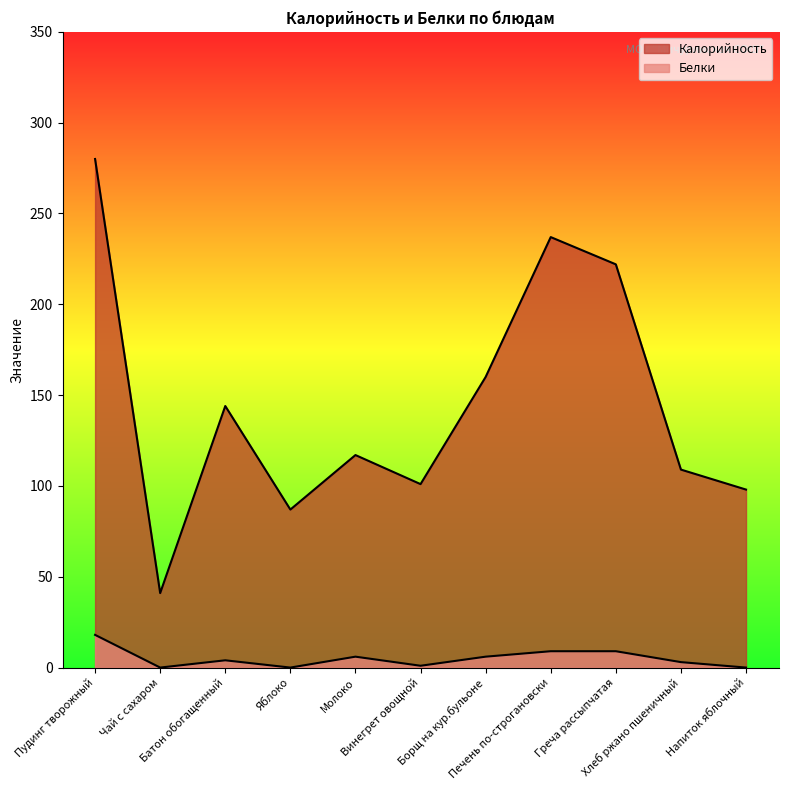

What is the average value of the Калорийность series?

145